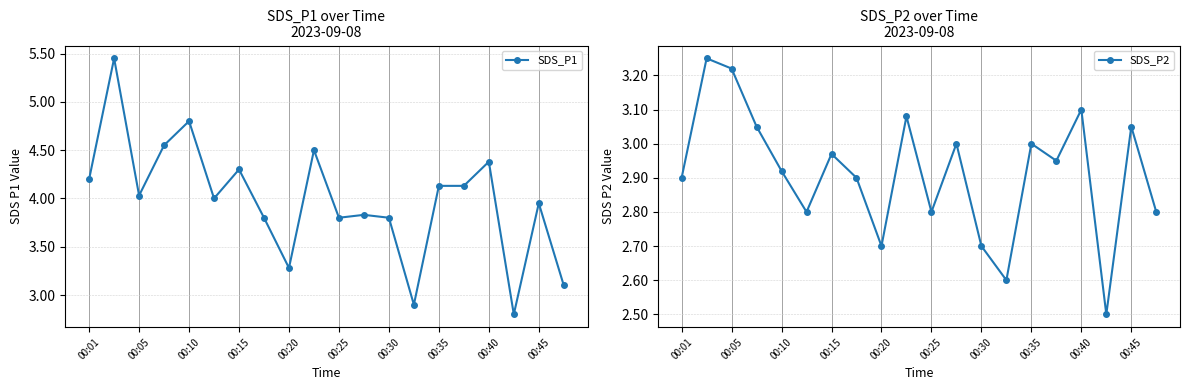

At how many categories does at least one series exceed 3?

18